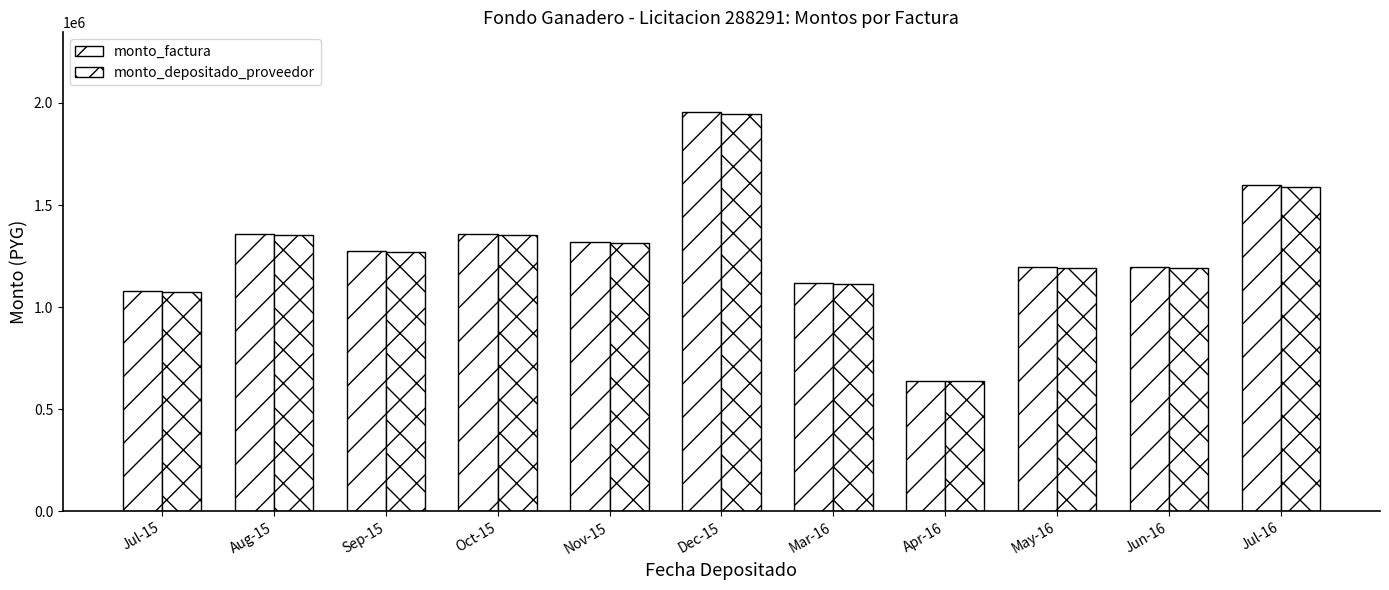

How many series are shown in this chart?

2